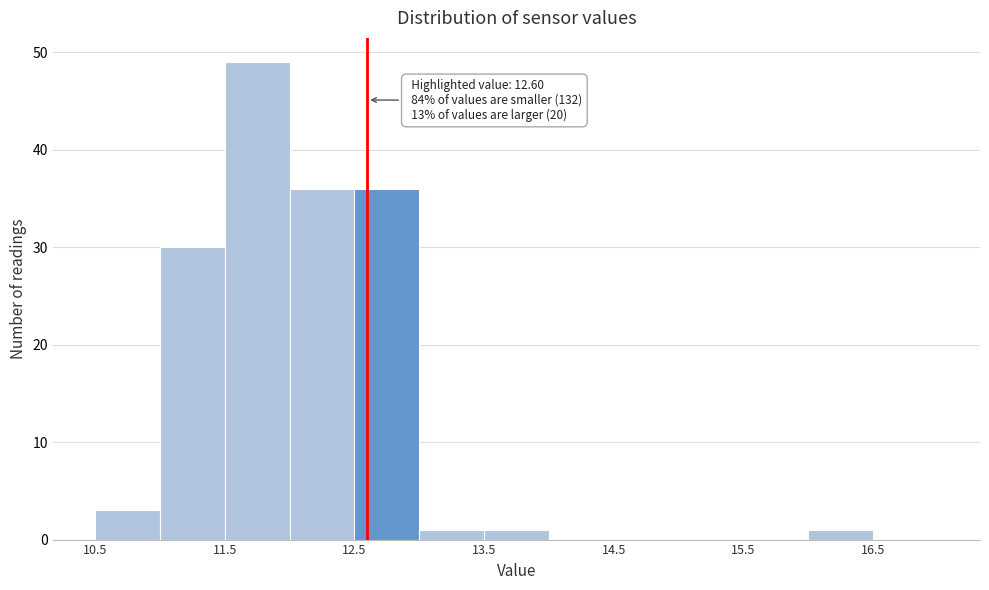

Which range on the x-axis has the tallest bar?

11.5 to 12.0